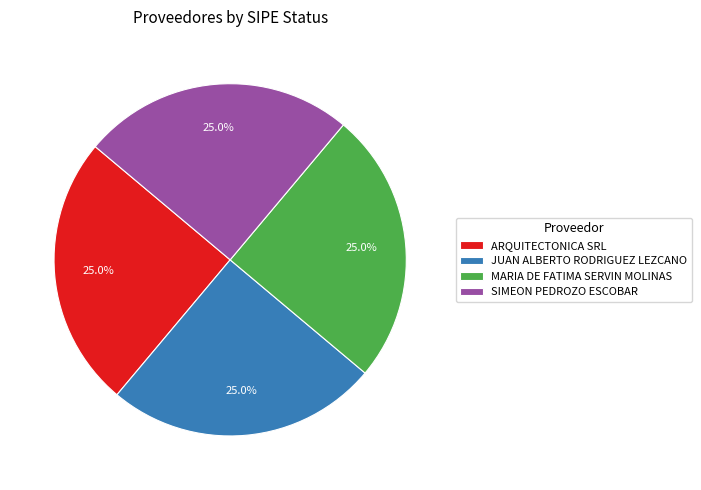

What is the ratio of the value at MARIA DE FATIMA SERVIN MOLINAS to the value at ARQUITECTONICA SRL?

1.0